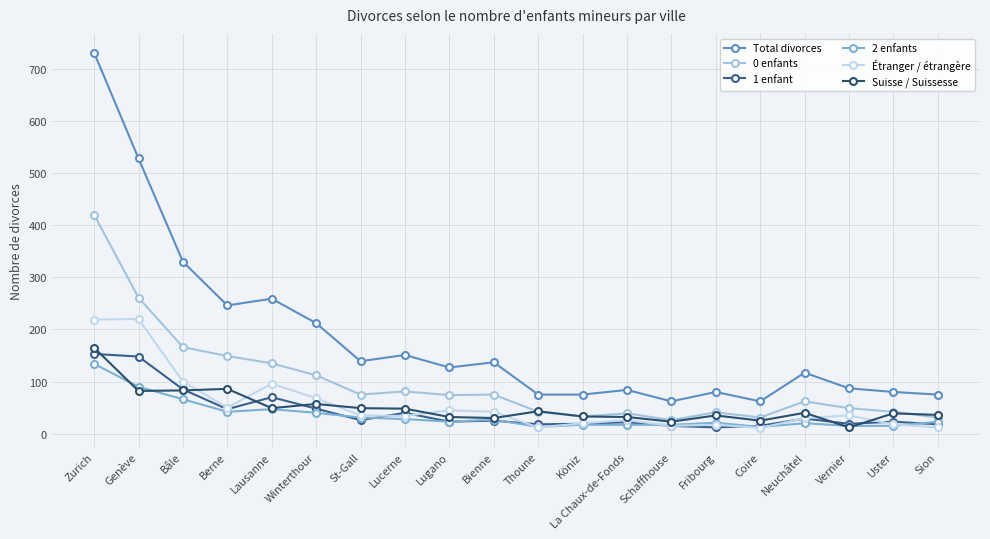

What is the label of the 8th point from the right?

La Chaux-de-Fonds